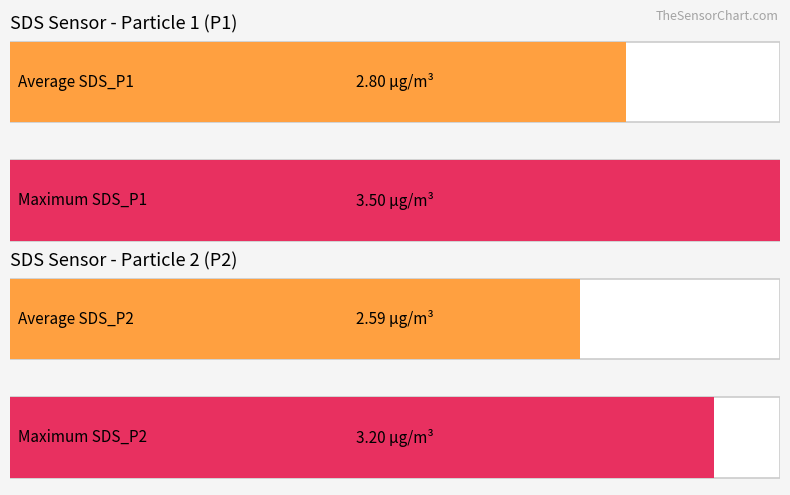

Rank the series by their maximum value, from highest to lowest.

SDS_P1, SDS_P2